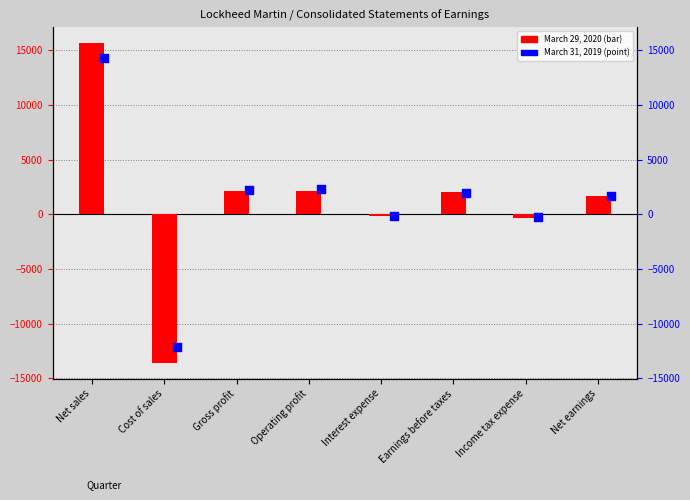

Which series reaches the maximum Y coordinate?

March 29, 2020